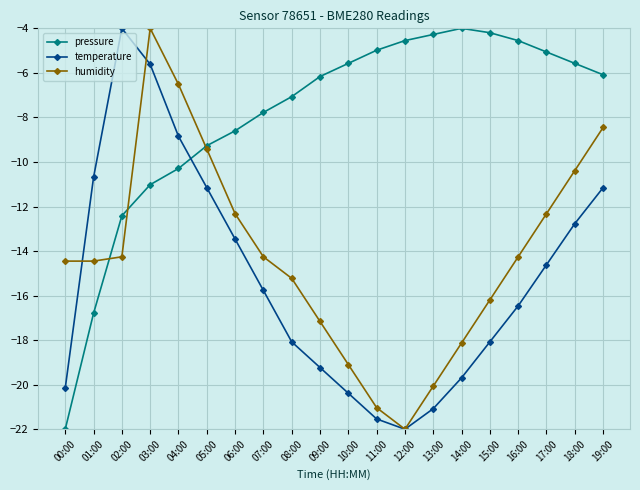

How many data points does each series have?

20